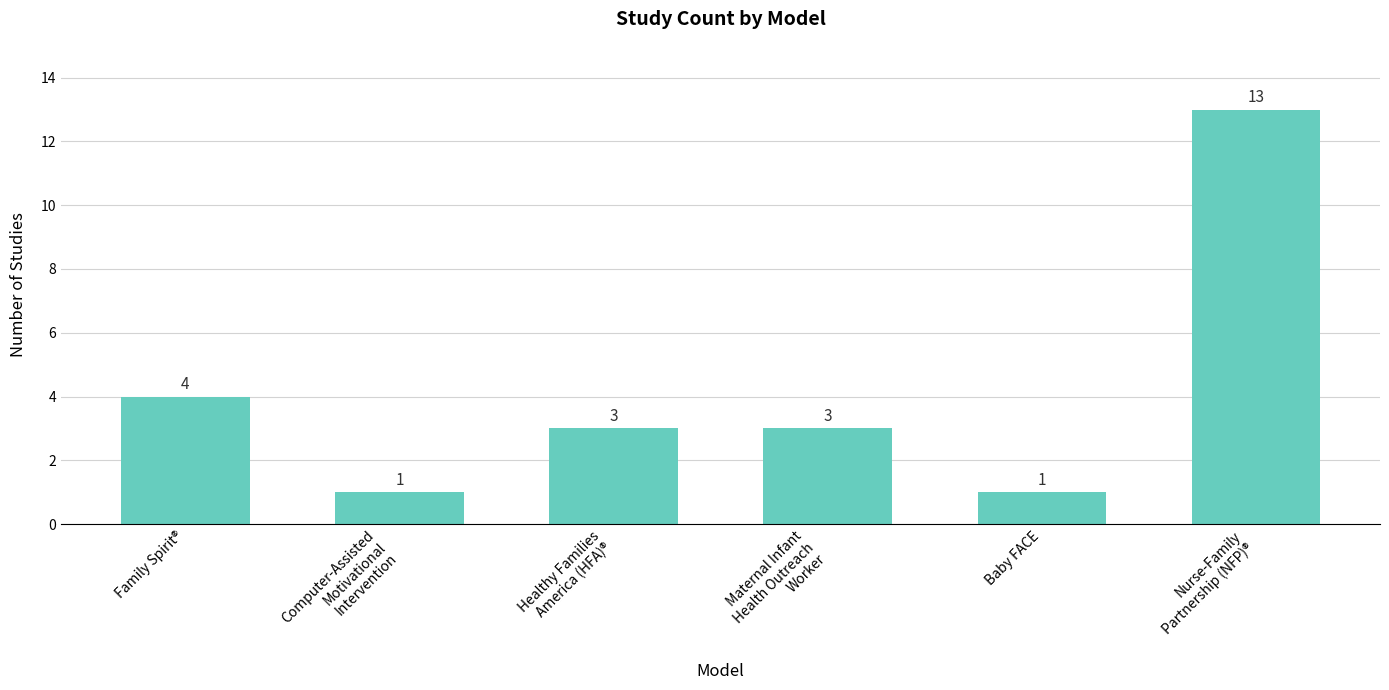

True or false: the data shows 4 at Family Spirit®.

True